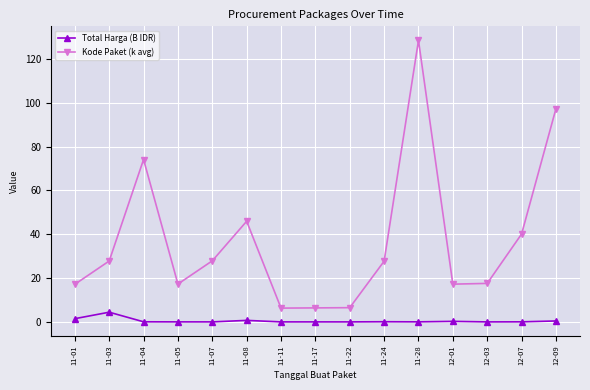

Which series has the largest total across all categories?

Kode Paket (k avg)